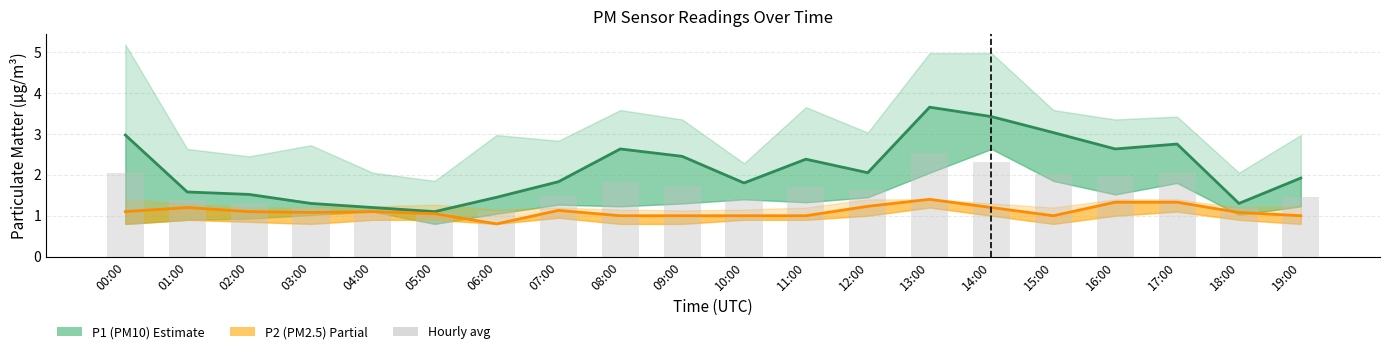

At which label does P1 (PM10) reach its peak?

13:00